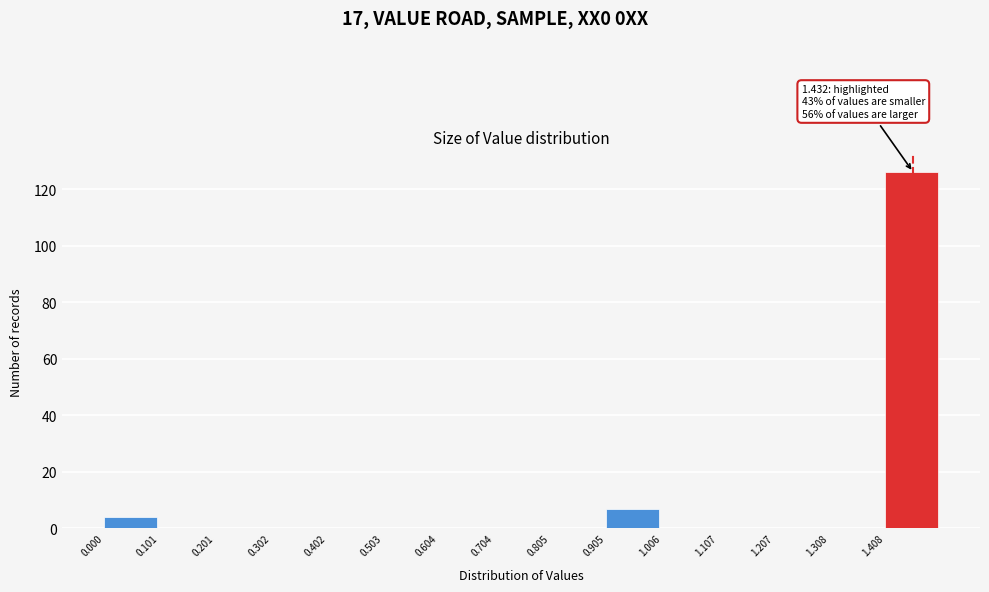

Which range on the x-axis has the tallest bar?

1.4 to 1.5